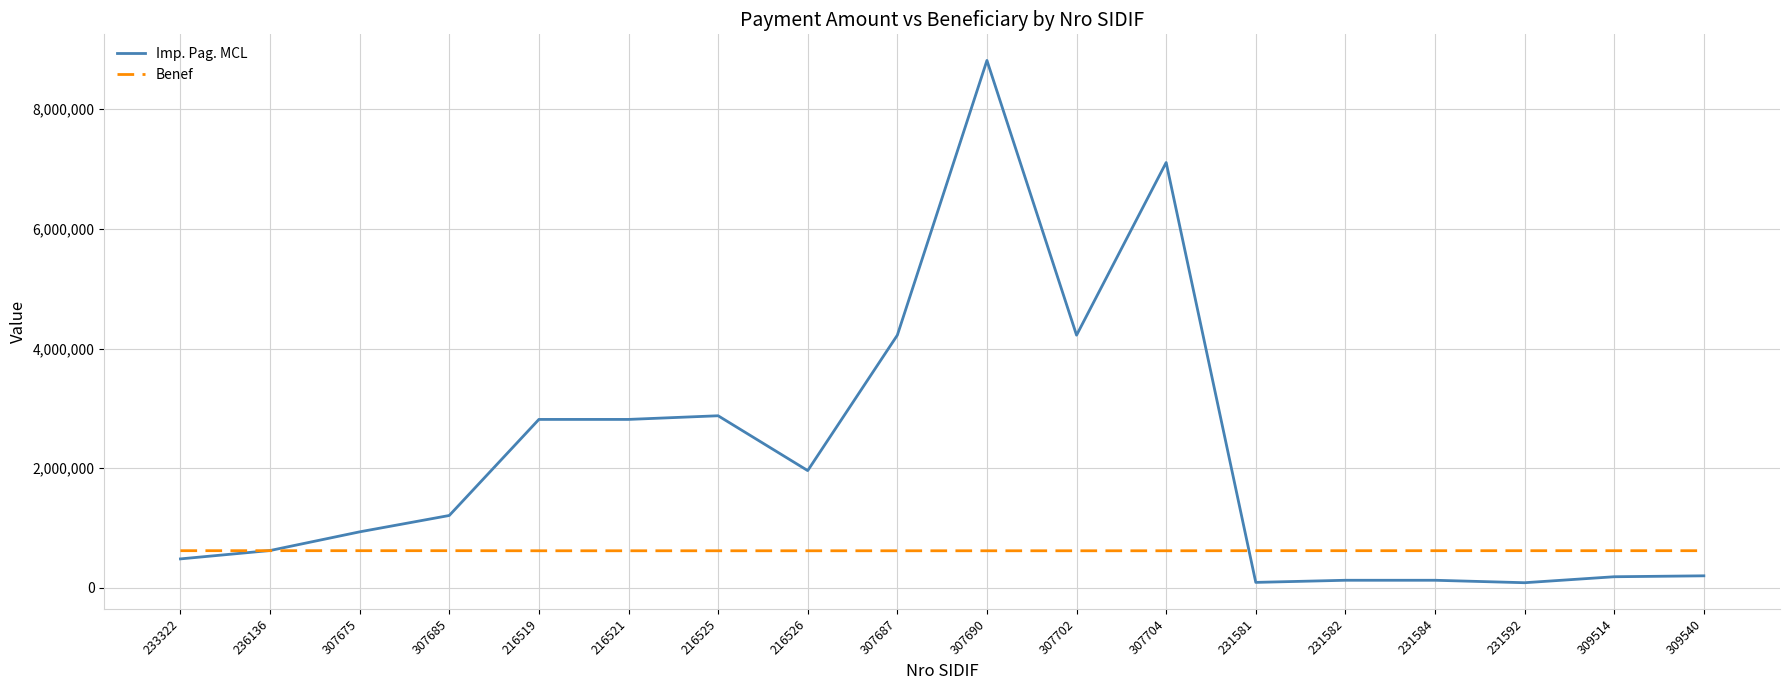

True or false: Imp. Pag. MCL and Benef cross at least once.

True